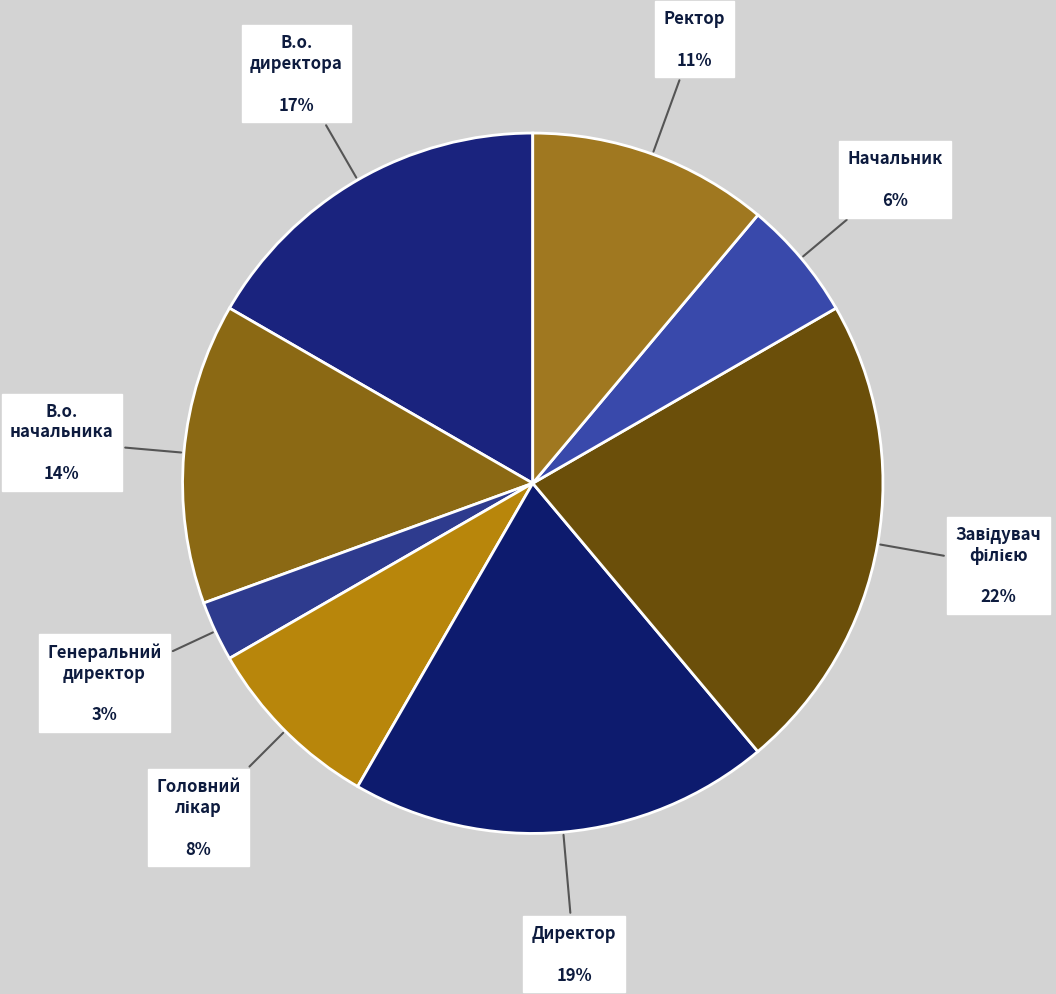

To the nearest percent, what is the difference between the largest and smallest slice percentages?

19%